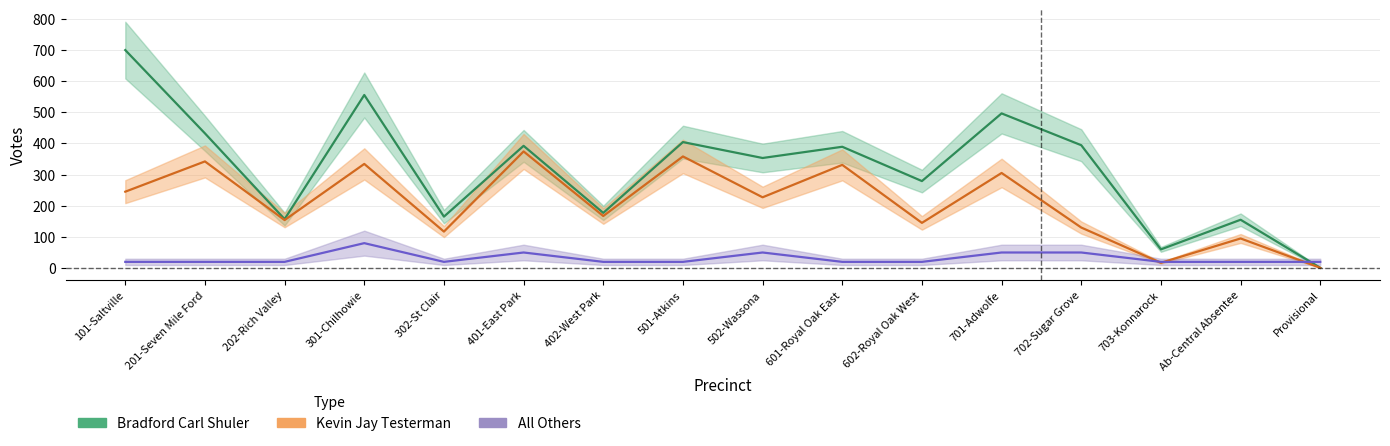

How many values in the All Others series exceed 20?

5